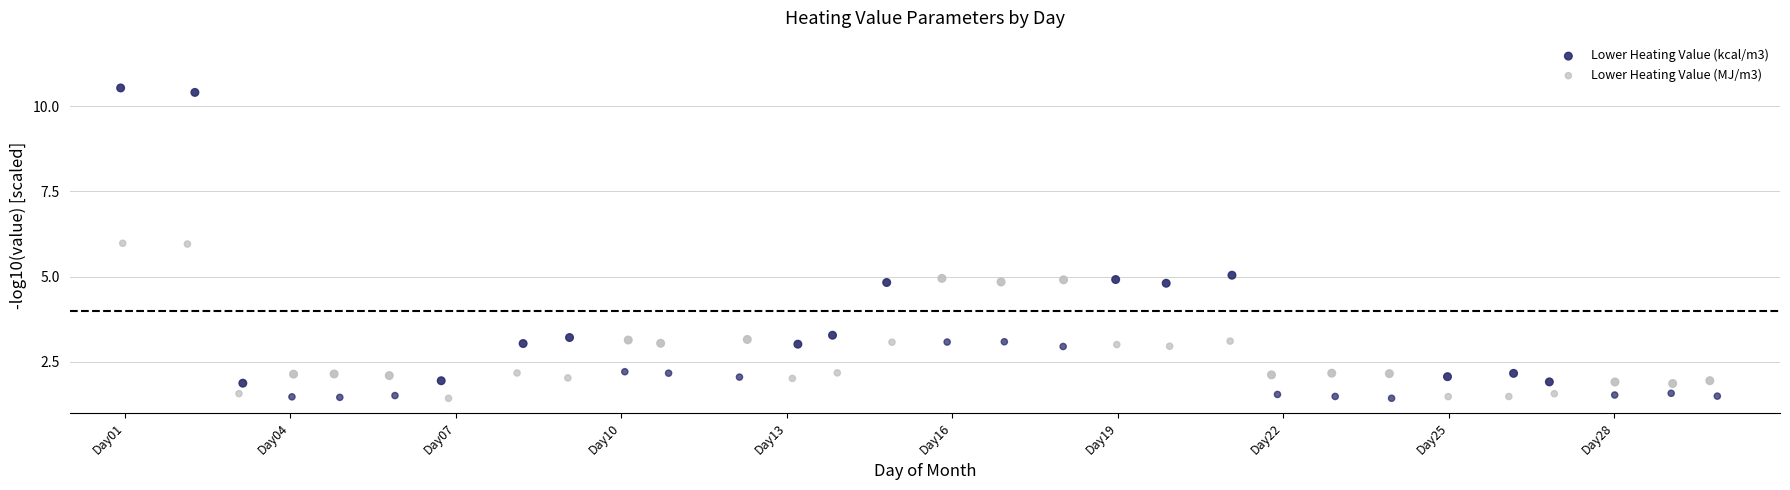

Which series contains the highest Y value?

Lower Heating Value (kcal/m3)